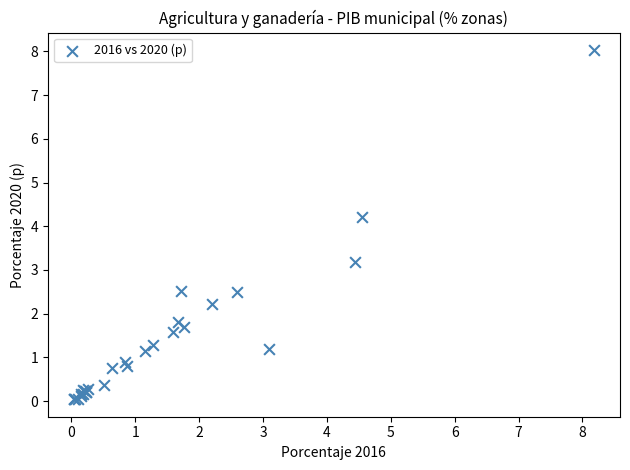

What Y value in the scatter plot is closest to 4?

4.2